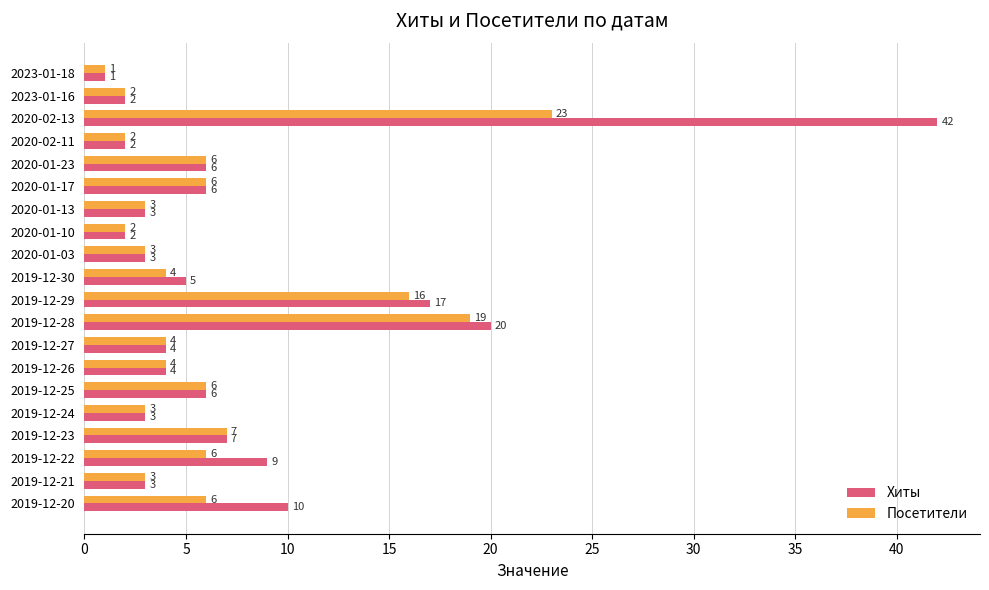

What is the approximate value of Посетители at 2020-01-03?

3